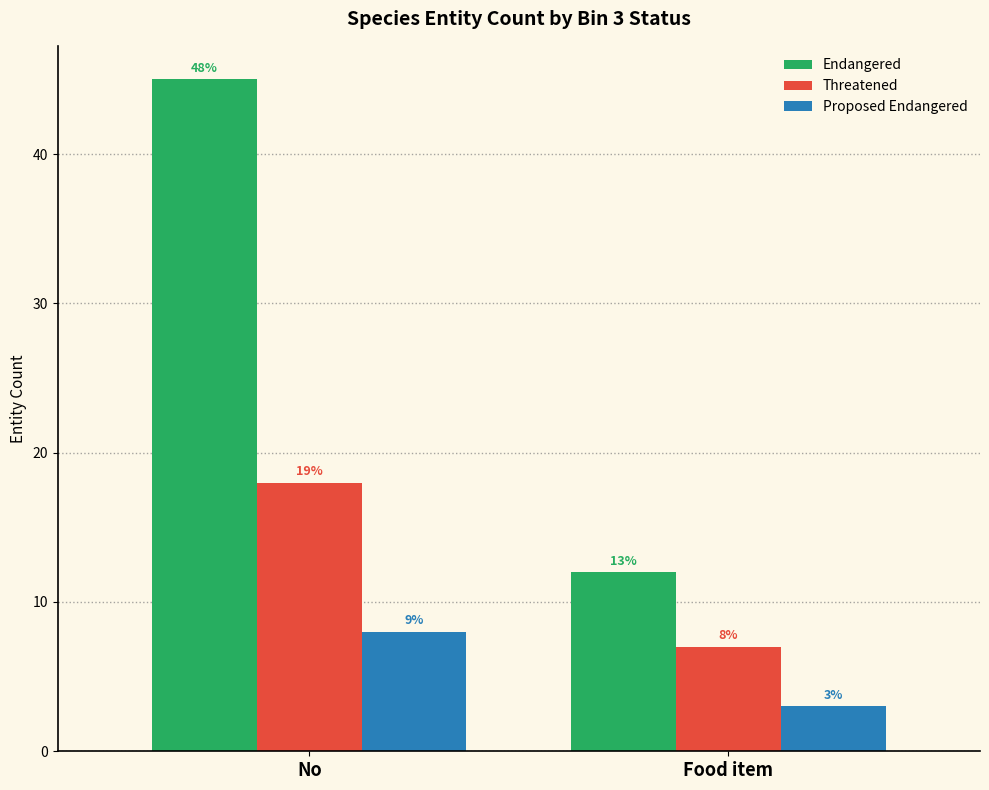

What is the difference between the Endangered values at No and Food item?

33